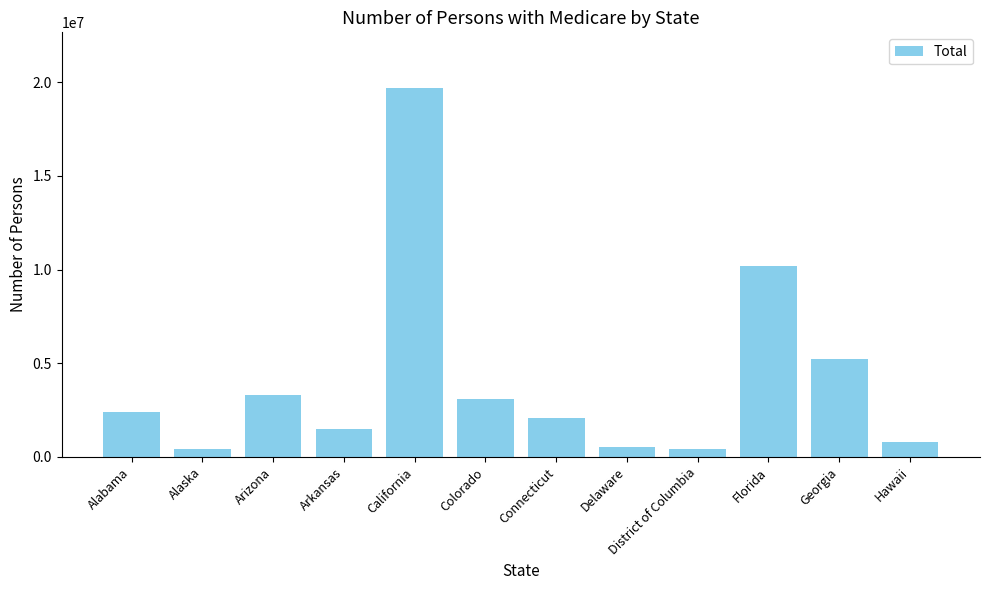

What is the label of the 8th bar from the right?

California